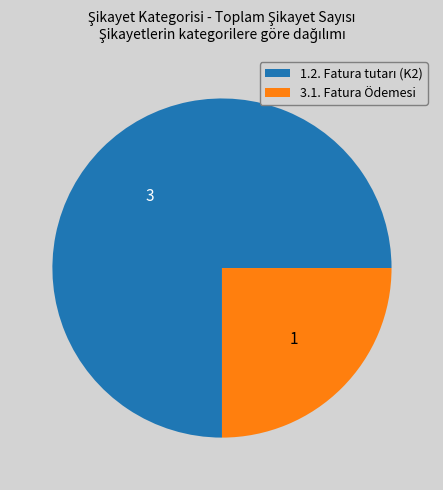

Which slice is the smallest?

3.1. Fatura Ödemesi